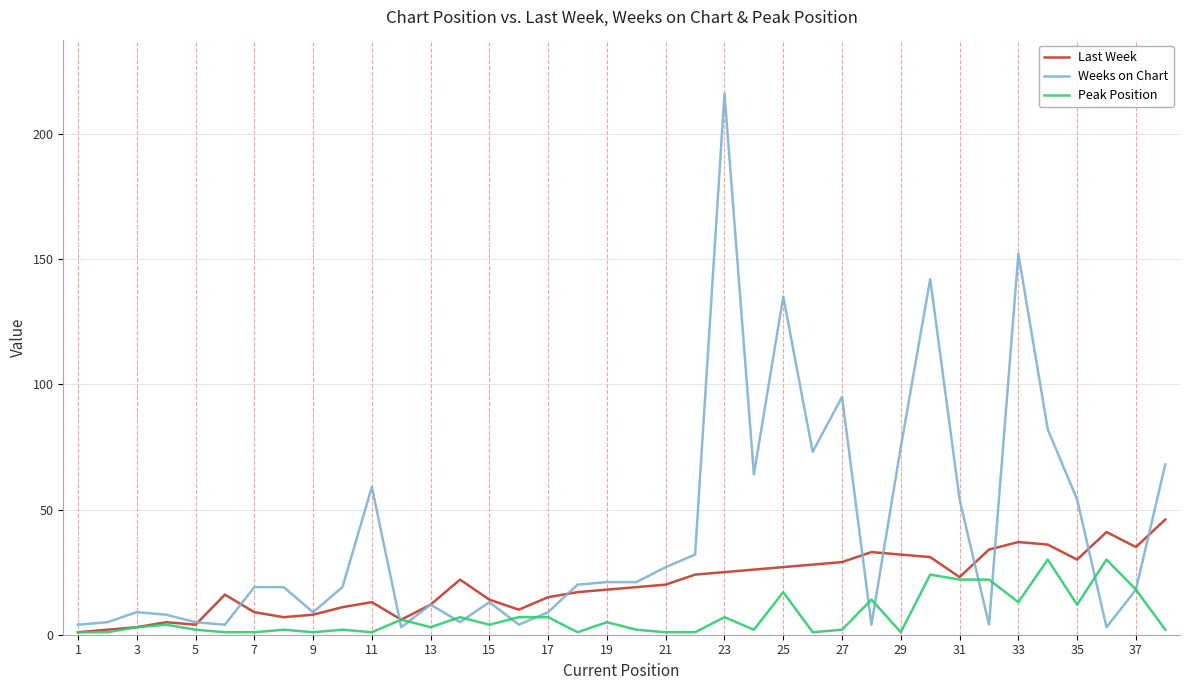

What is the sum of all Last Week values?

769